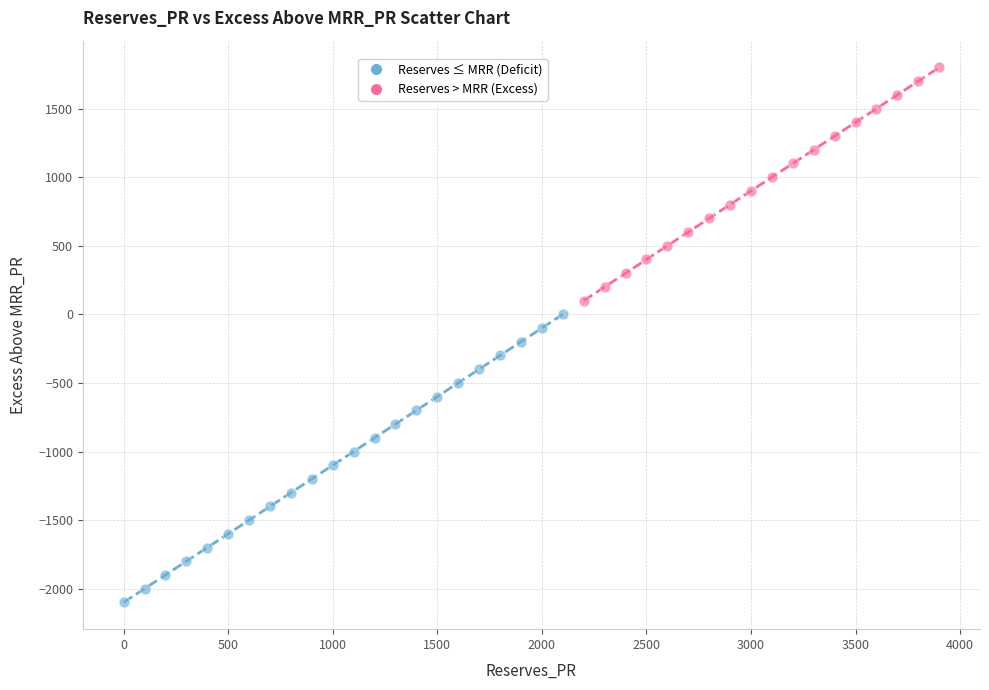

Which series has the widest spread of Y values?

Reserves ≤ MRR (Deficit)